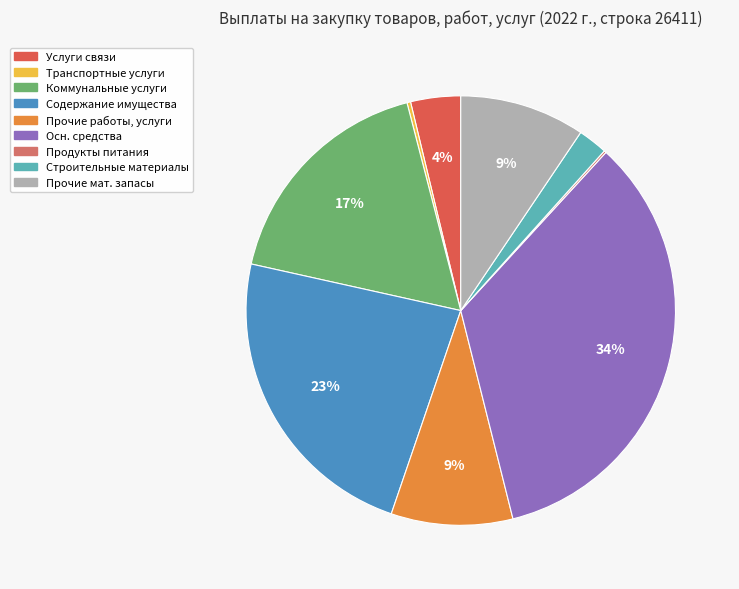

Is there a majority slice in this chart?

No